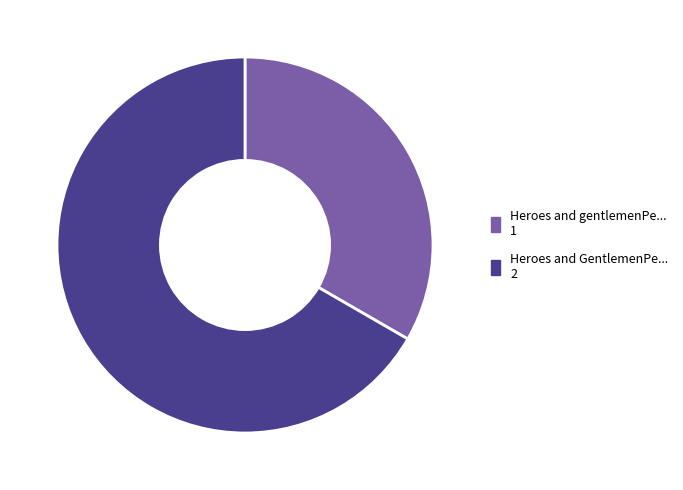

Is there any slice that represents more than half of the pie?

Yes